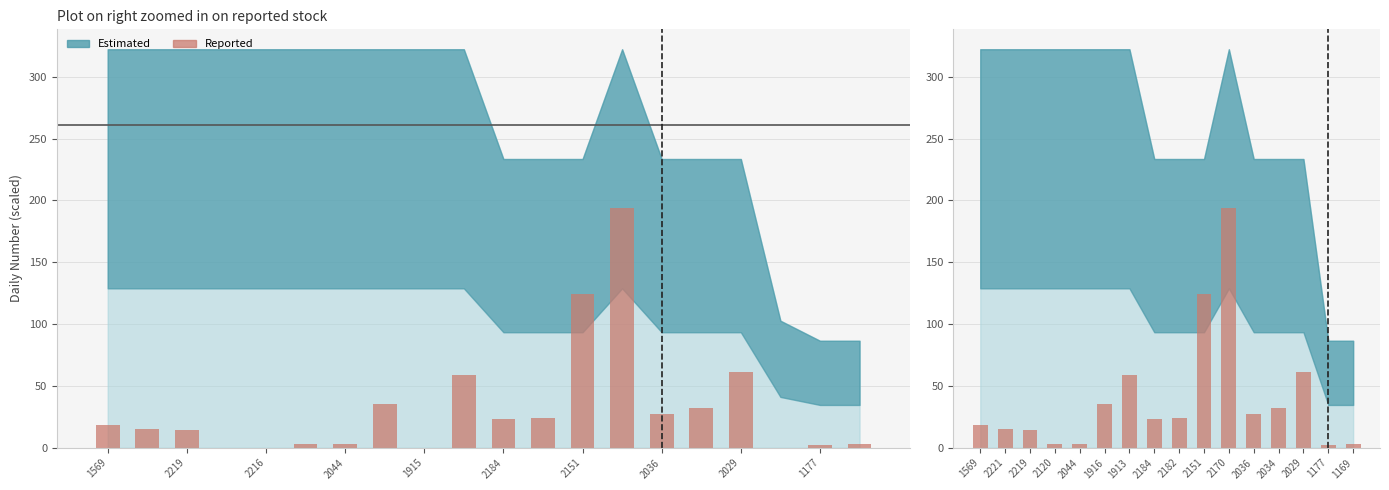

What is the minimum value shown in the chart?

2